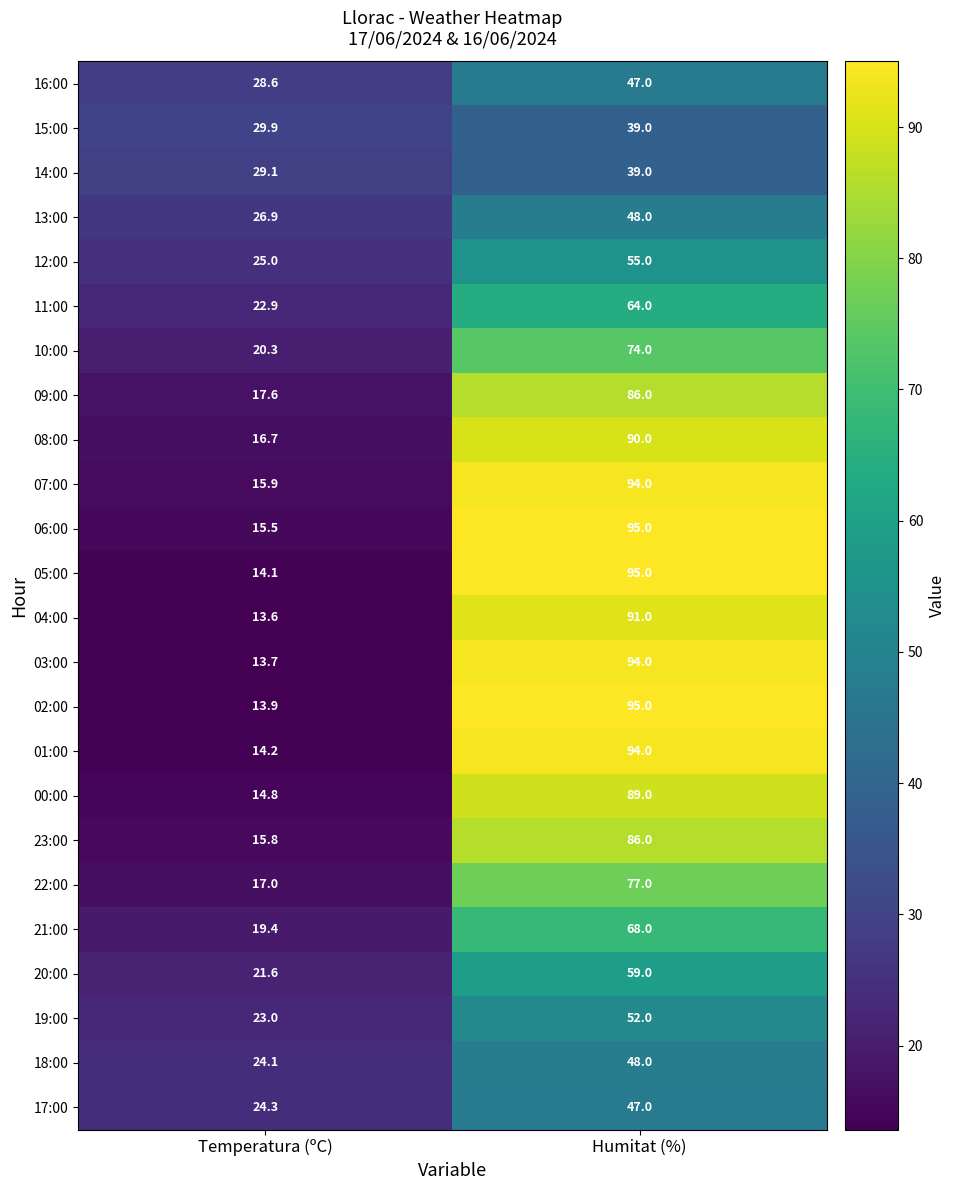

Which series has the largest total across all categories?

06:00